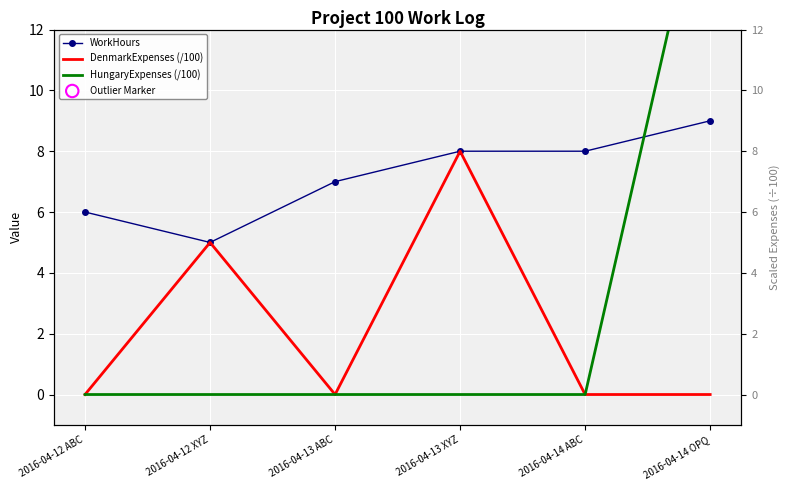

Which series has the widest spread of Y values?

HungaryExpenses (/100)